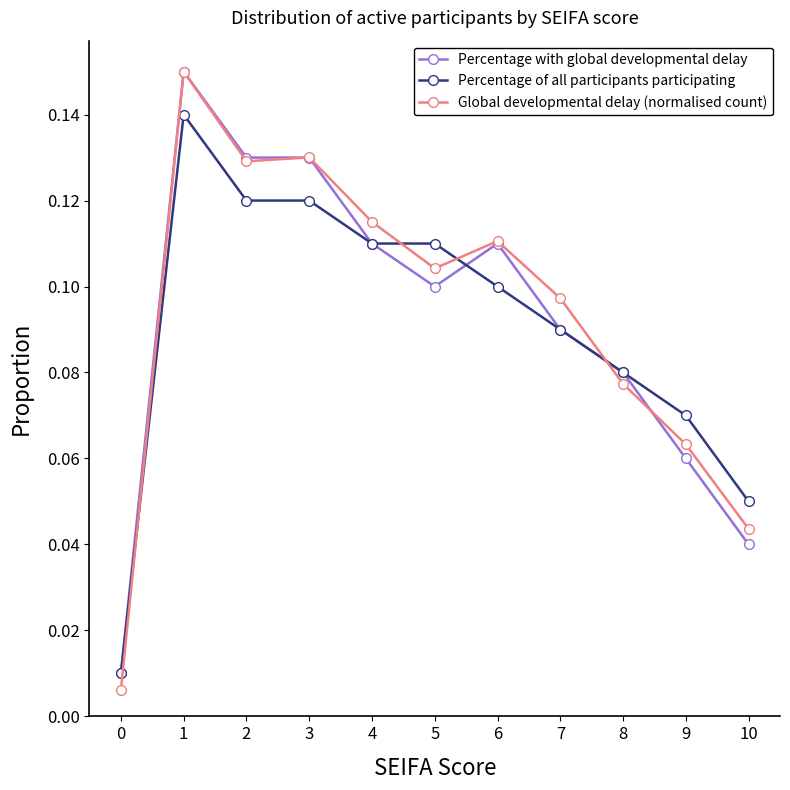

The value of Global developmental delay (normalised count) at 3 is 0.1. True or false?

True